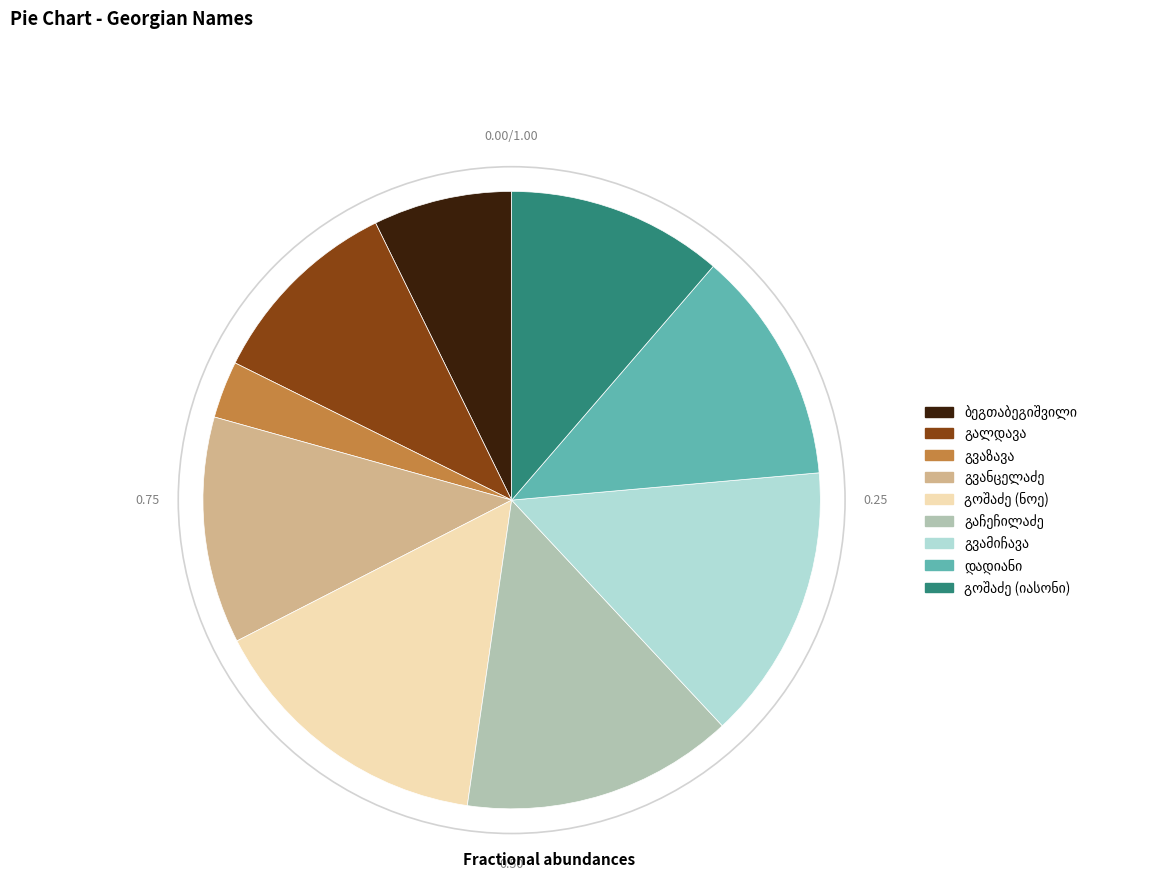

The იასონ ფარნაოზის ძე გოშაძე slice represents 11% of the pie. True or false?

True